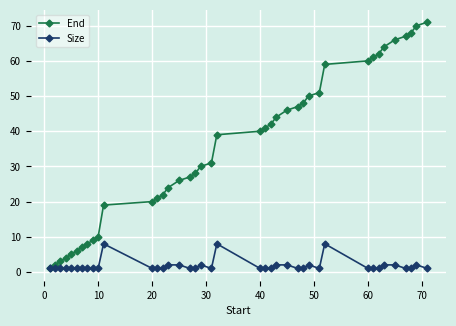

Which series has the largest total across all categories?

End